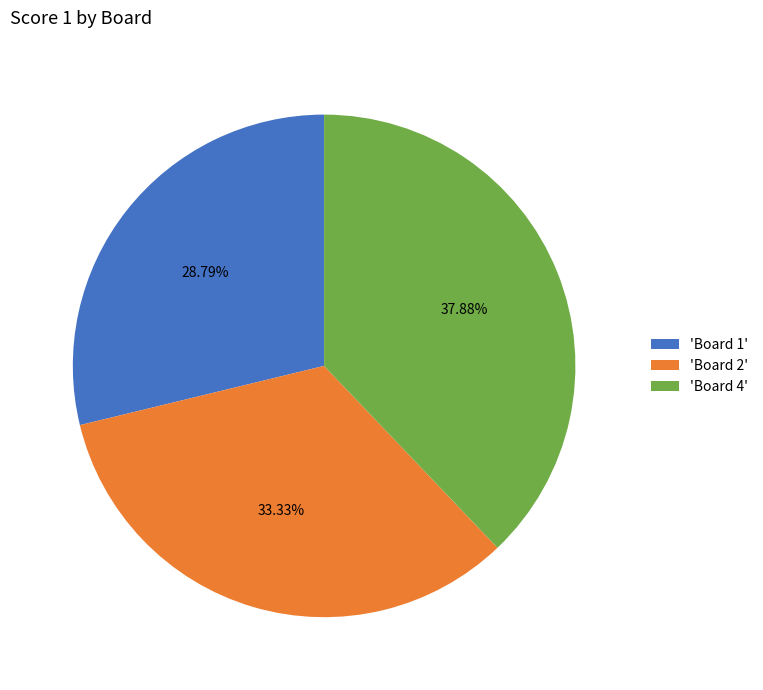

Which category has the biggest portion of the pie?

'Board 4'